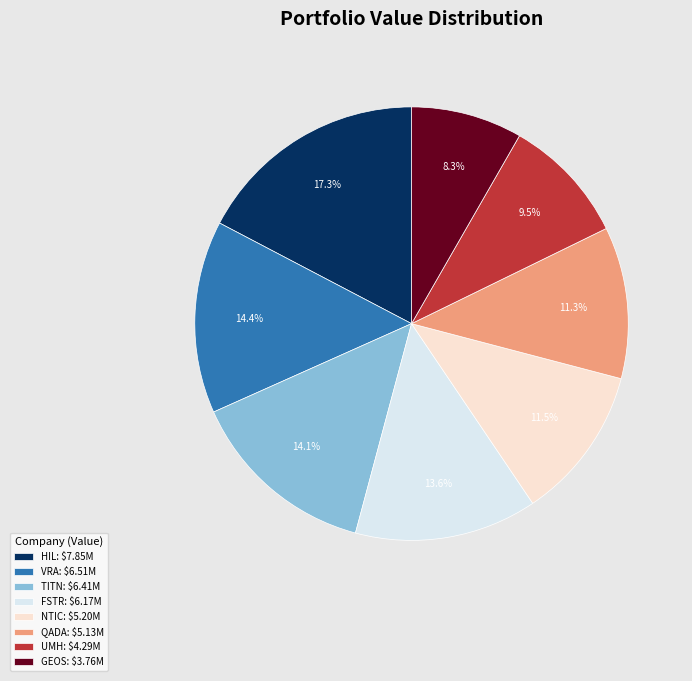

What percentage is NOT represented by VRA: $6.51M?

85.6%